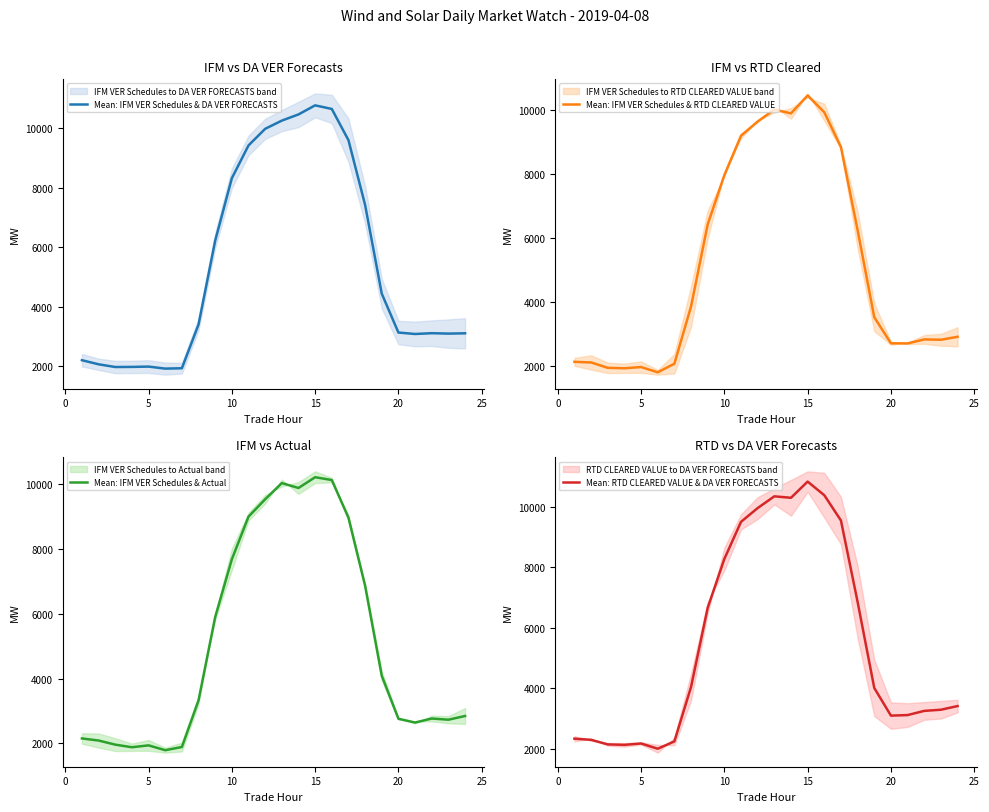

What is the highest value of the Mean: IFM VER Schedules & DA VER FORECASTS series?

10778.5